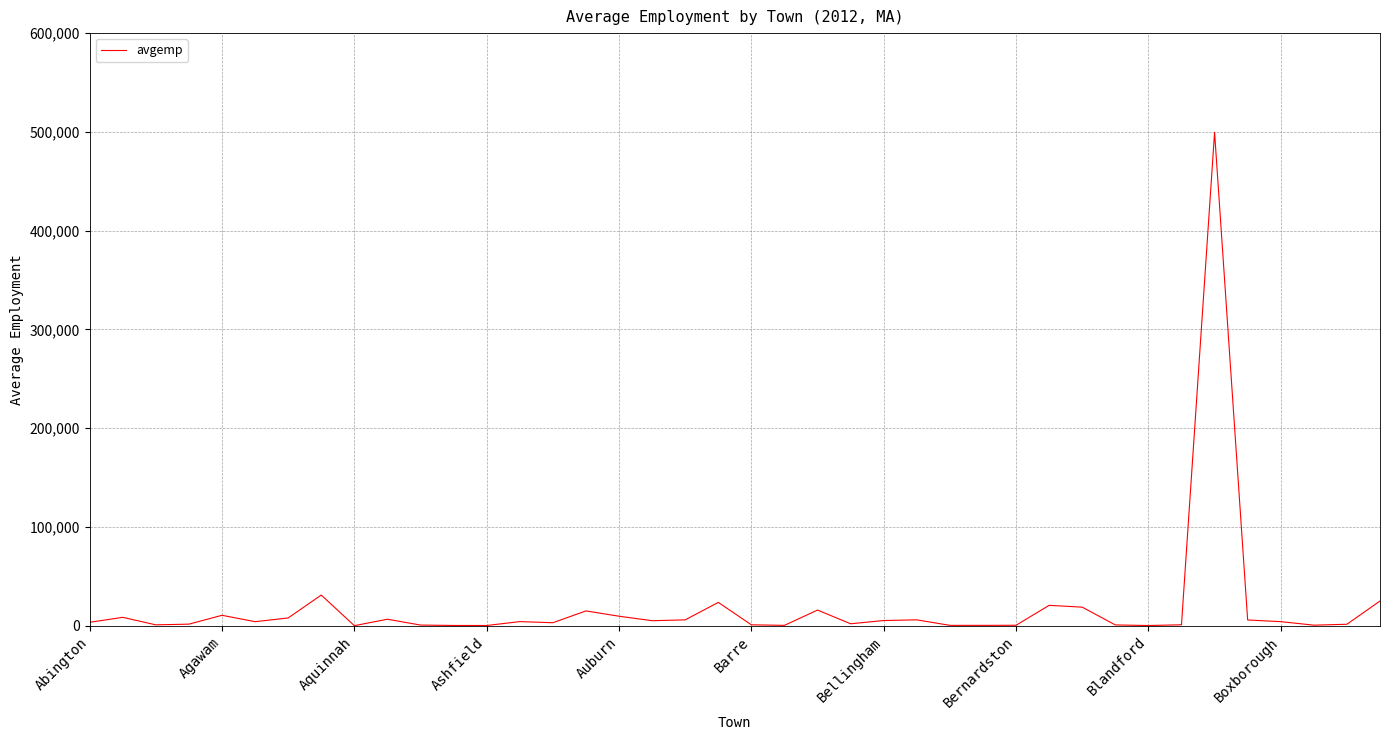

What is the maximum value shown in the chart?

499539